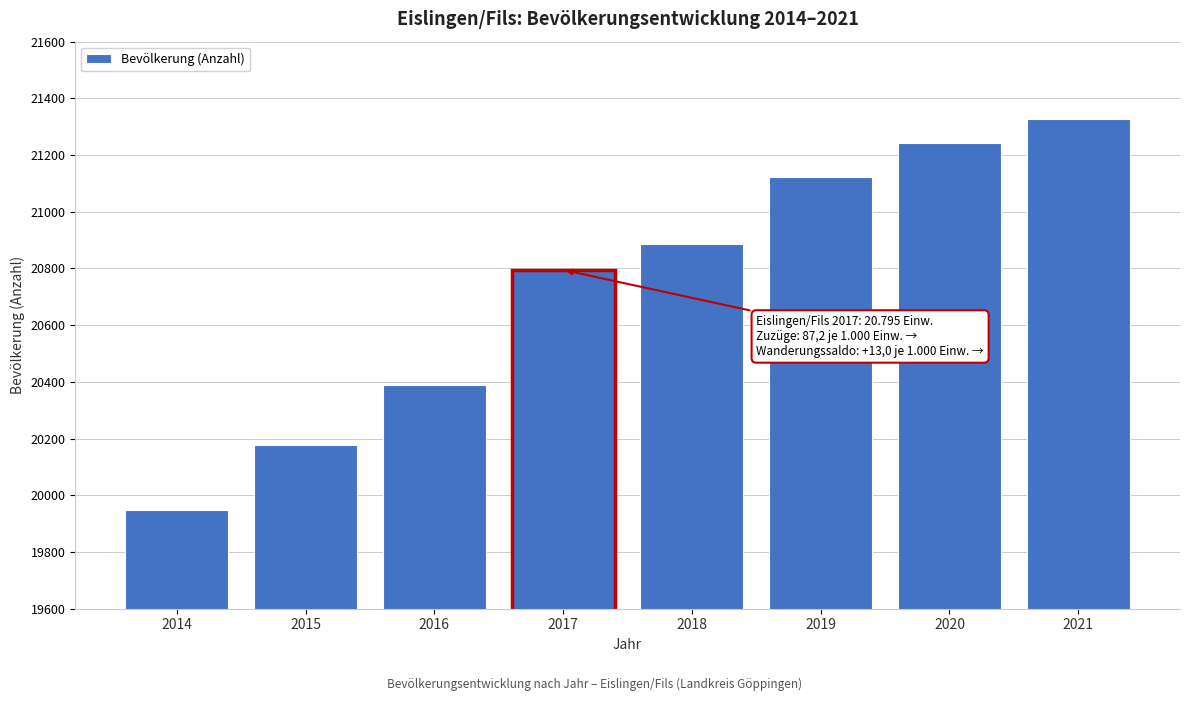

Reading left to right, extract all data points from this chart.

2014=19948	2015=20177	2016=20390	2017=20795	2018=20885	2019=21124	2020=21243	2021=21329